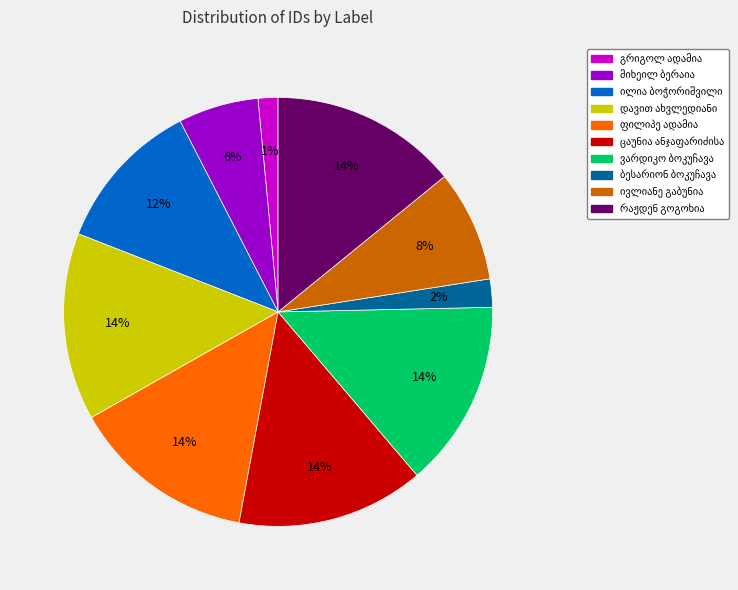

Is there a majority slice in this chart?

No